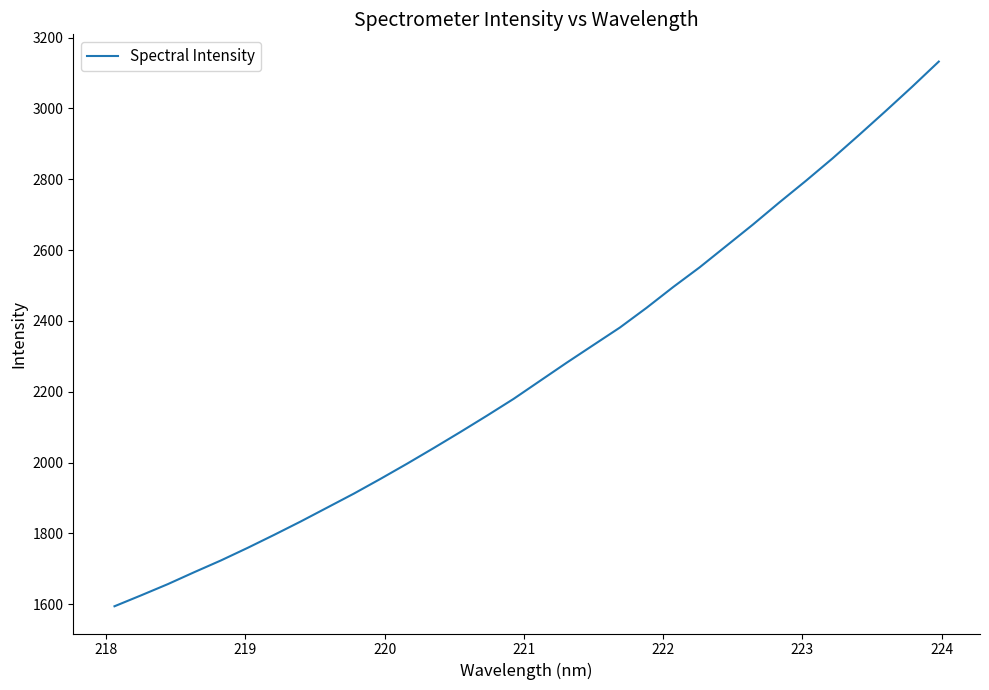

What is the minimum value shown in the chart?

1594.5